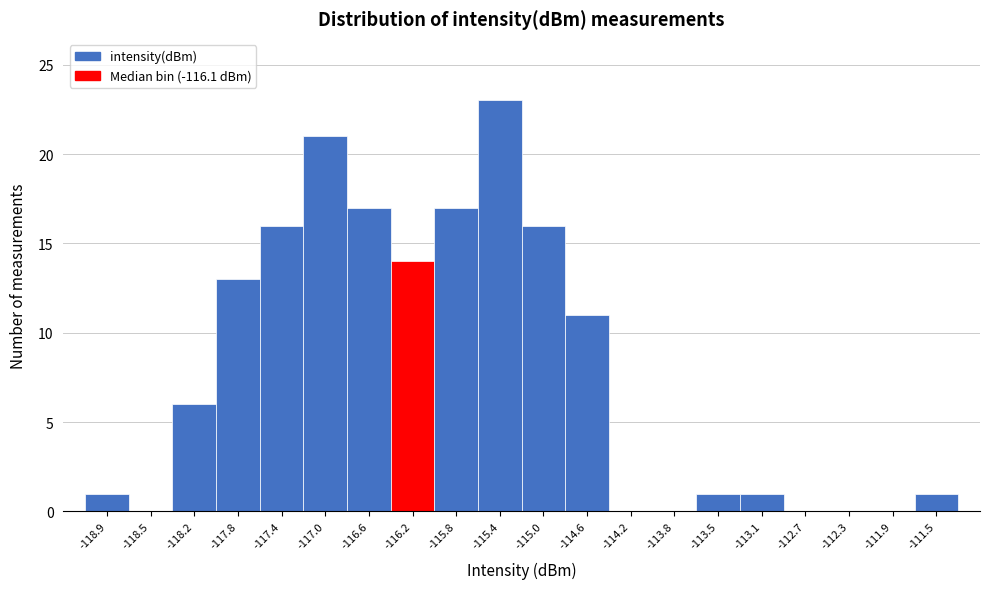

Reading left to right, transcribe all the data shown in this chart.

-118.9=1	-118.5=0	-118.2=6	-117.8=13	-117.4=16	-117.0=21	-116.6=17	-116.2=14	-115.8=17	-115.4=23	-115.0=16	-114.6=11	-114.2=0	-113.8=0	-113.5=1	-113.1=1	-112.7=0	-112.3=0	-111.9=0	-111.5=1